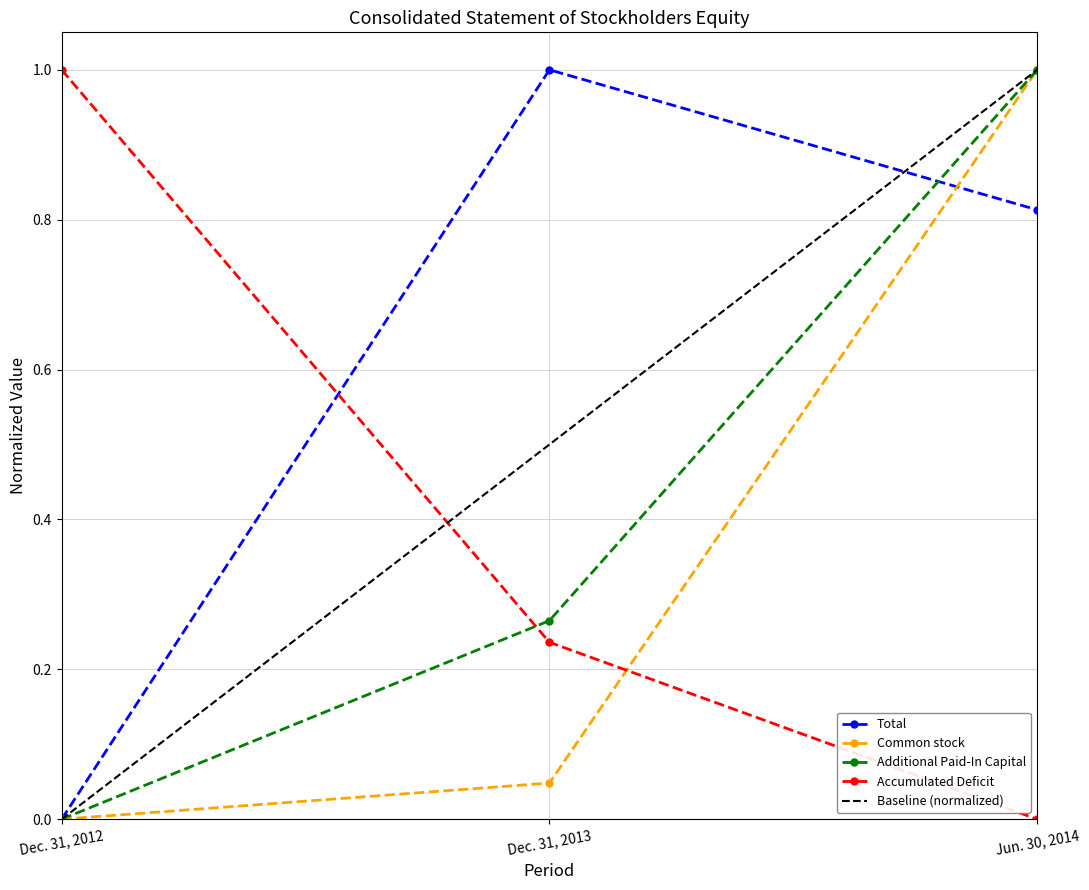

What is the difference between the Accumulated Deficit values at Dec. 31, 2013 and Dec. 31, 2012?

0.8